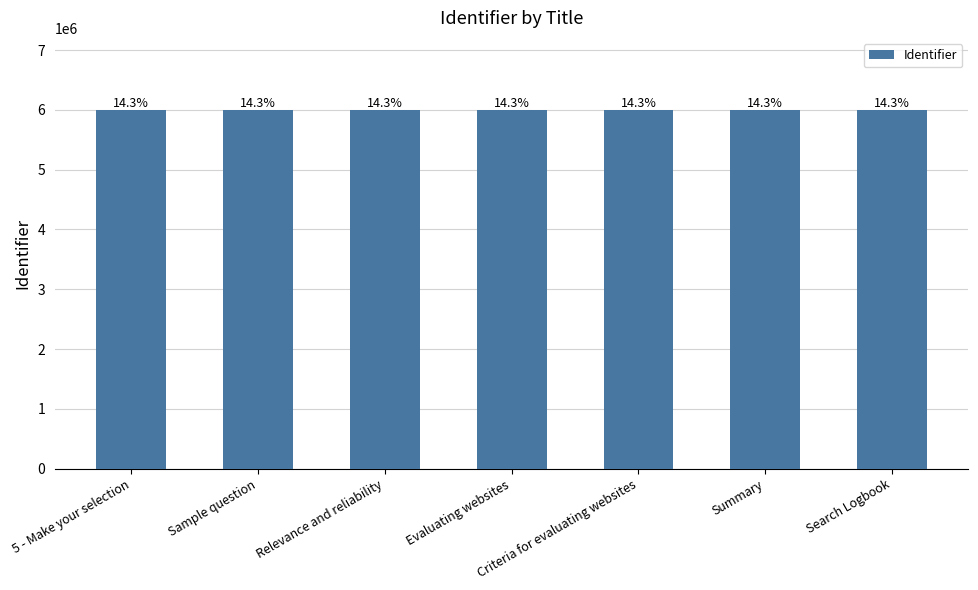

What is the minimum value shown in the chart?

6003448